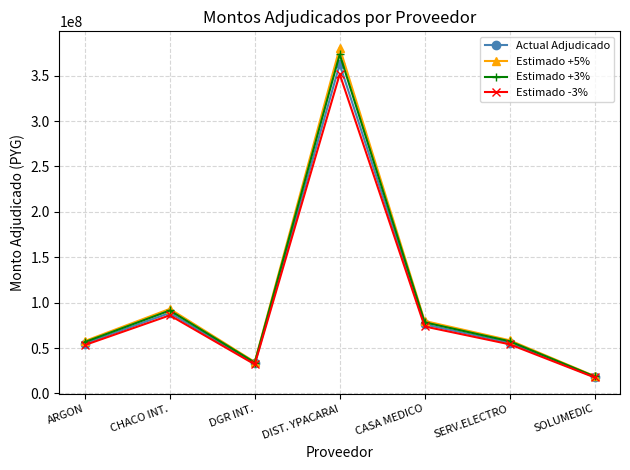

What is the label of the 4th point from the right?

DIST. YPACARAI